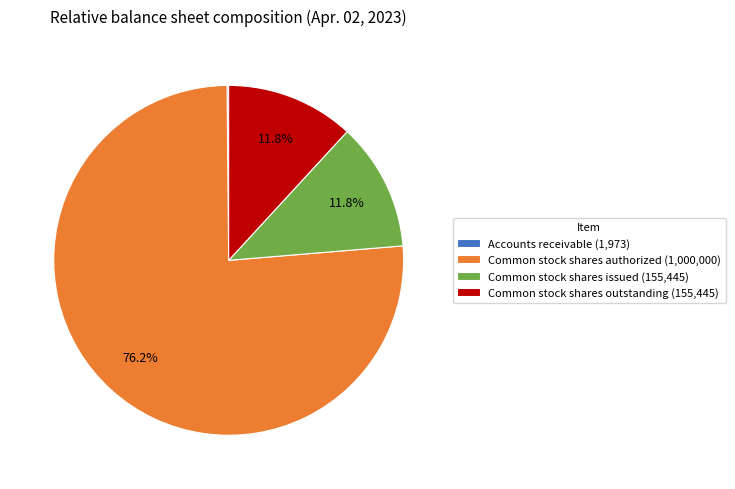

To the nearest percent, what is the difference between the largest and smallest slice percentages?

76%